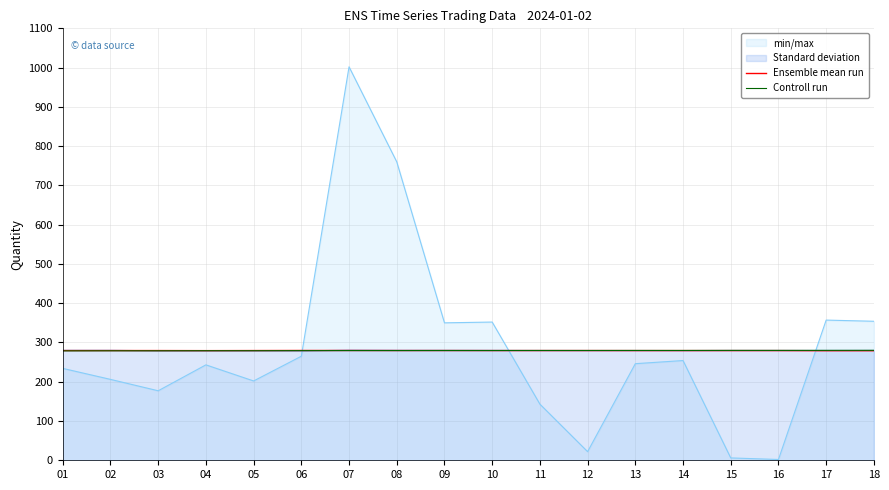

Is it true that Ensemble mean run equals 66.8 at 05?

False